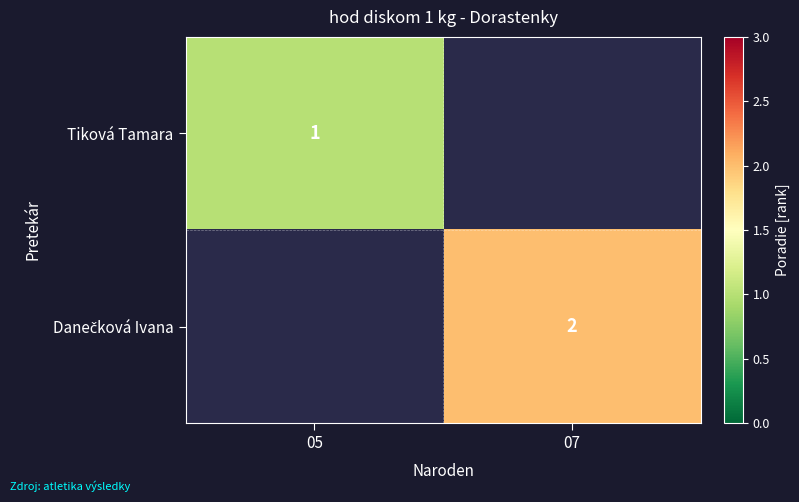

Which category has the highest value across all series?

07